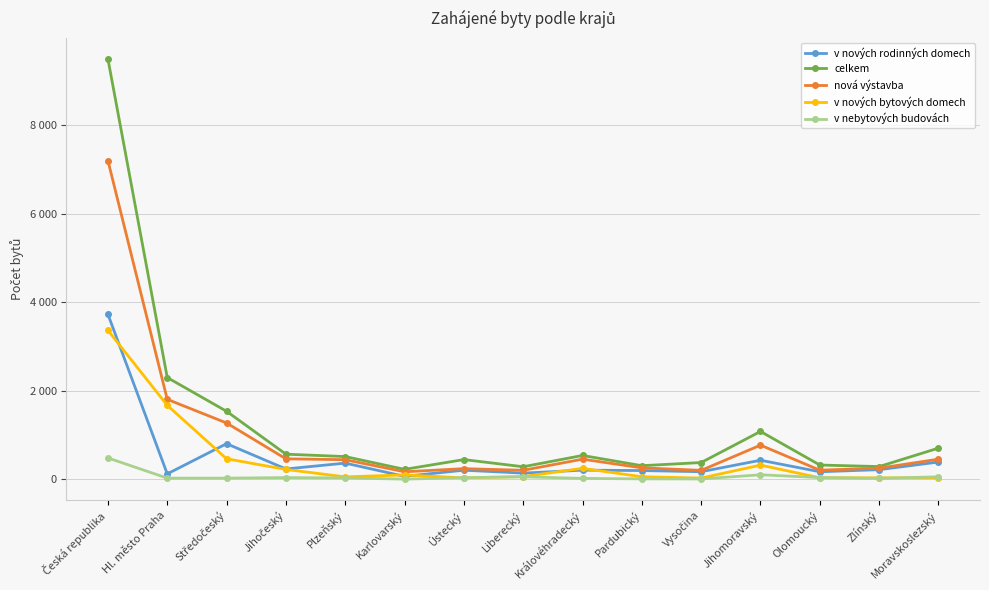

Which category has the highest value in the v nebytových budovách series?

Česká republika